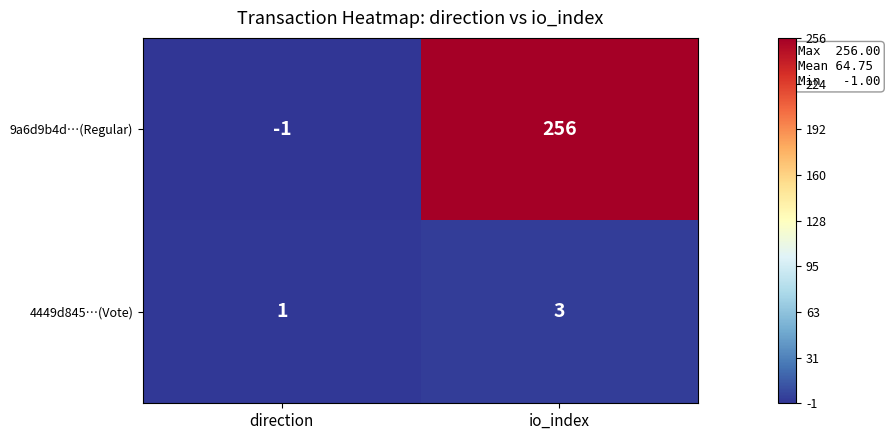

What is the highest value of the 9a6d9b4d…(Regular) series?

256